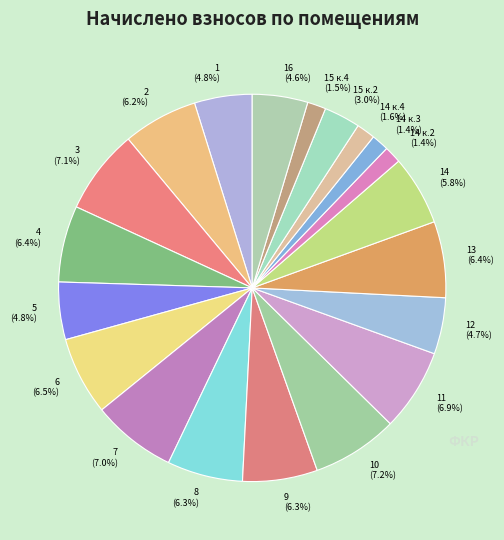

Do 3 and 15 к.4 together represent more than half of the pie?

No